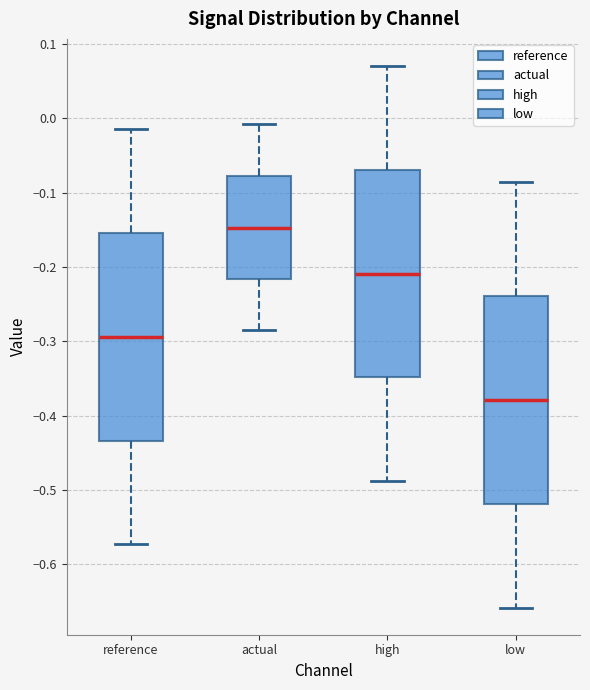

Where does the median line of the box for low sit on the y-axis? The values are not printed on the chart, so give them approximately, as read against the axis.

-0.38